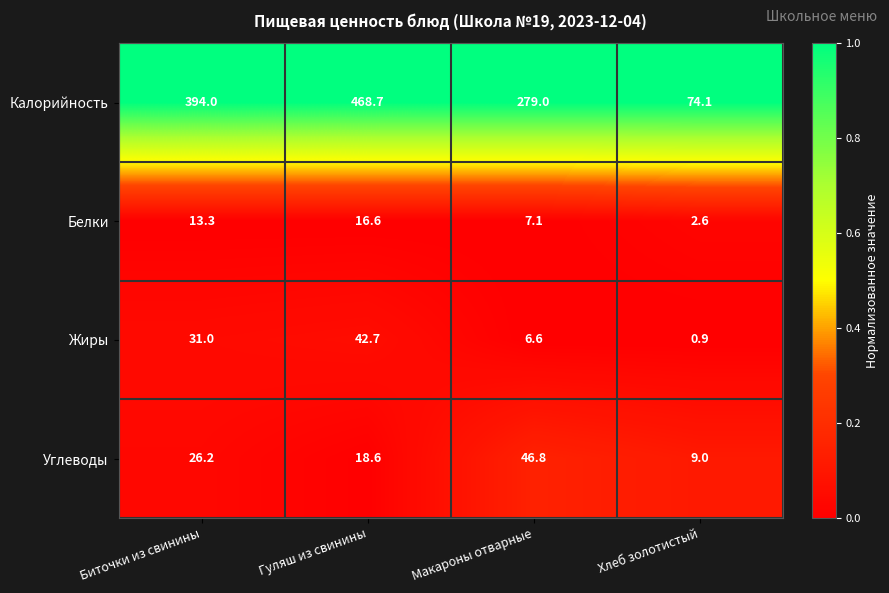

Which series changed the most between Гуляш из свинины and Макароны отварные?

Калорийность